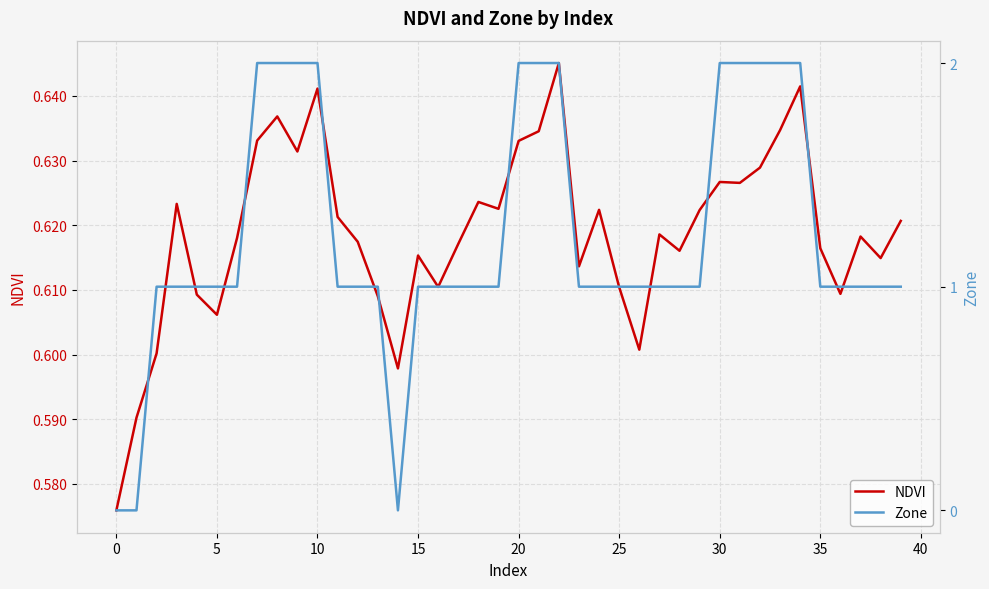

Is it true that NDVI equals 0.4 at 20?

False